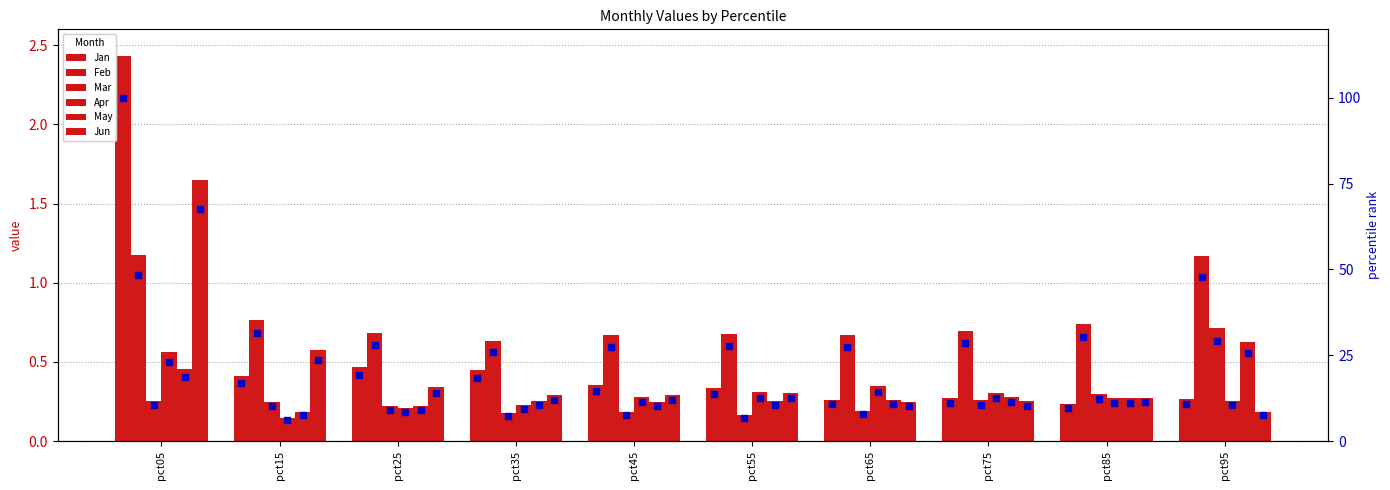

Is the value of Jan at pct85 greater than the value of Jun at pct65?

No